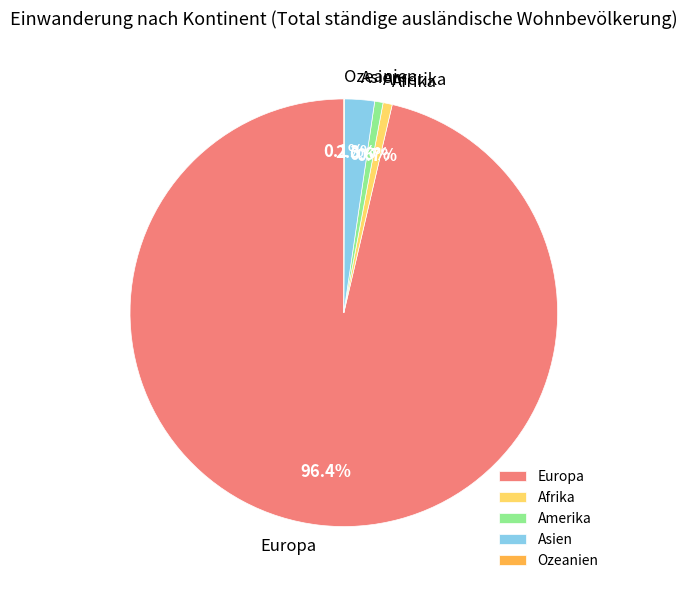

Between Europa and Afrika, which is larger?

Europa